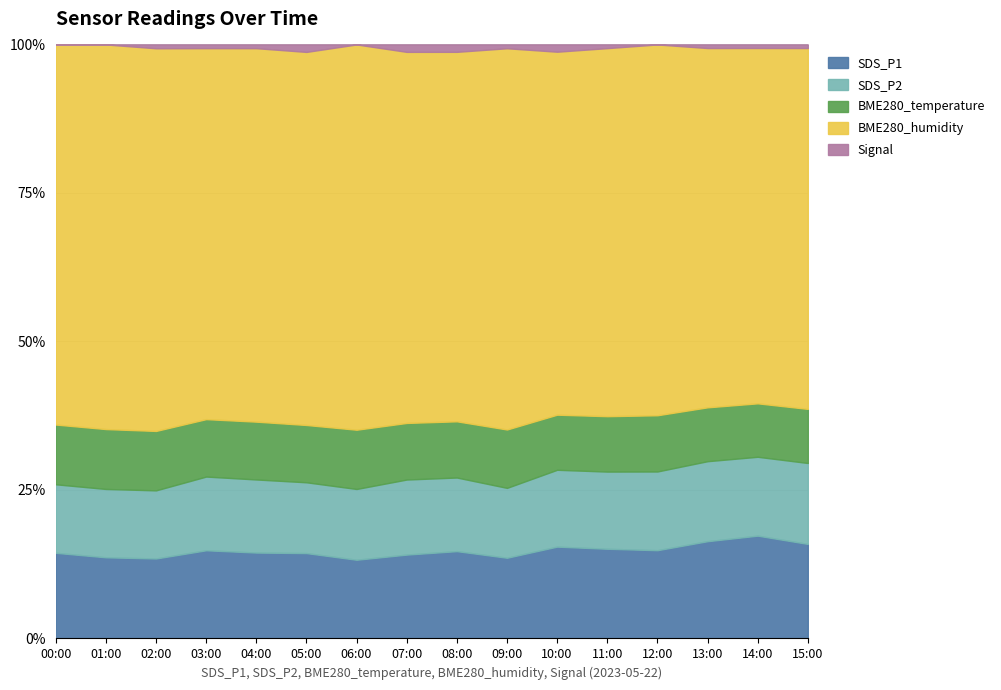

Between 01:00 and 13:00, which is larger?

13:00